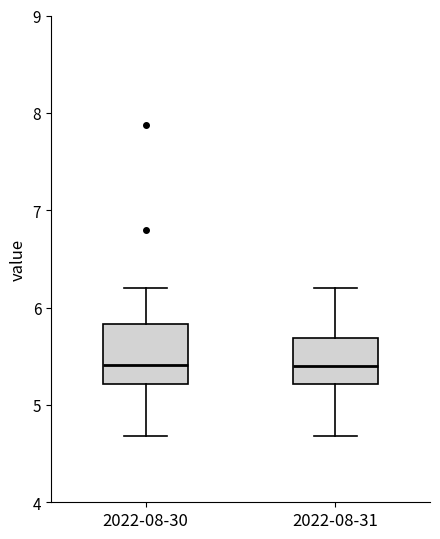

Reading left to right, read every box against the y-axis: the position of its median line, the range the box covers, and the ends of its whiskers. The values are not printed on the chart, so give them approximately, as read against the axis.

2022-08-30: median 5.4, box 5.2 to 5.8, whiskers 4.7 to 6.2
2022-08-31: median 5.4, box 5.2 to 5.7, whiskers 4.7 to 6.2